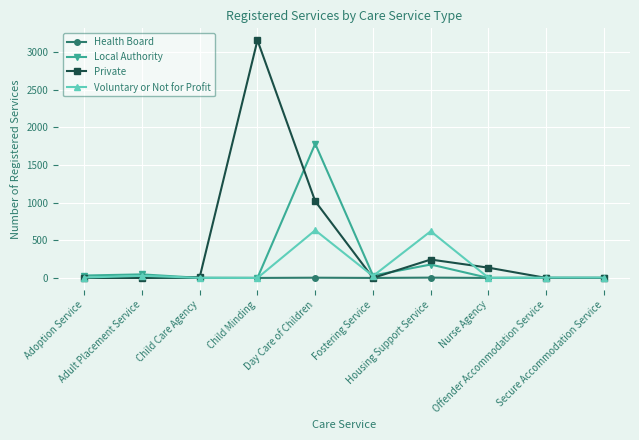

What is the total value across all series at Adult Placement Service?

75